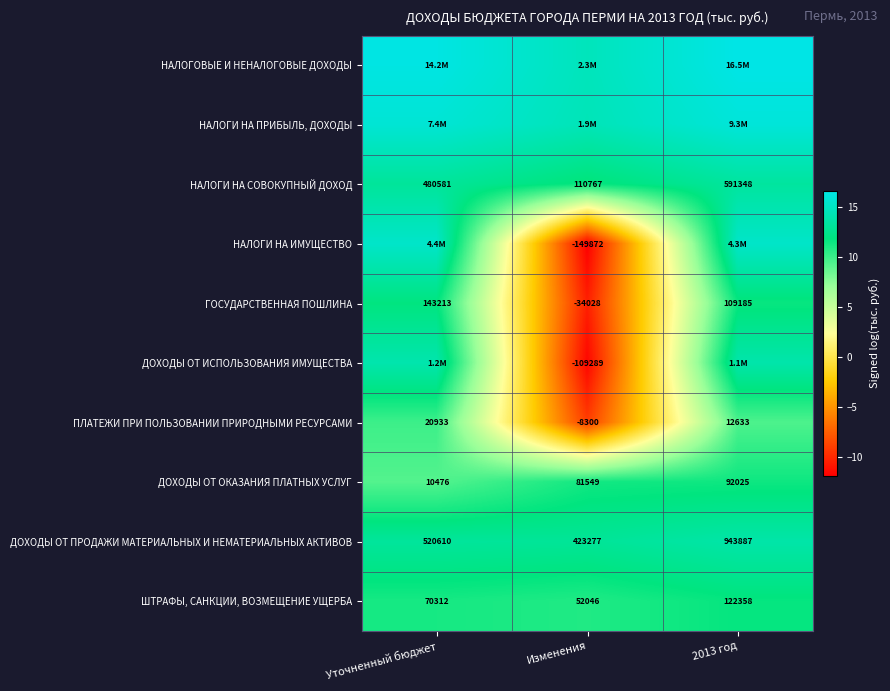

At which label does ДОХОДЫ ОТ ПРОДАЖИ МАТЕРИАЛЬНЫХ И НЕМАТЕРИАЛЬНЫХ АКТИВОВ reach its minimum?

Изменения